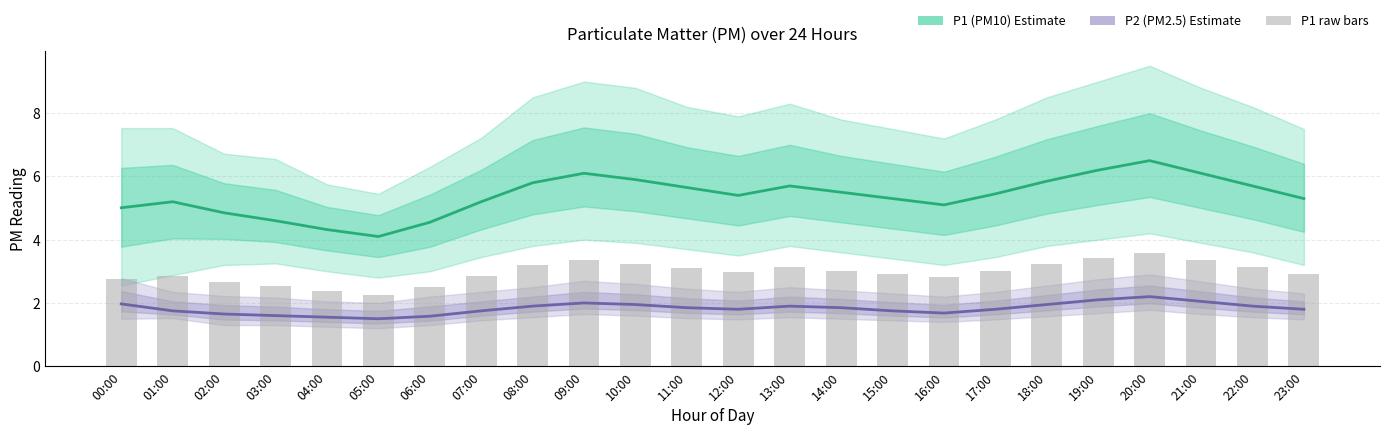

Rank the series at 02:00 from highest to lowest value.

P1 (PM10), P1 raw bars, P2 (PM2.5)